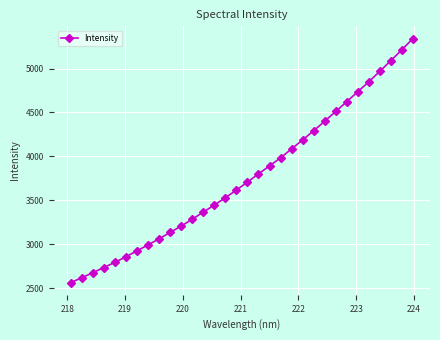

What is the difference between the maximum and minimum values?

2780.8